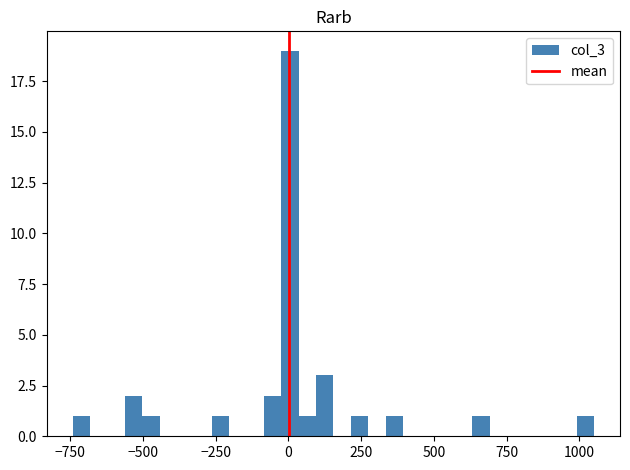

Read against the x-axis, roughly where is the centre of the tallest bar?

0